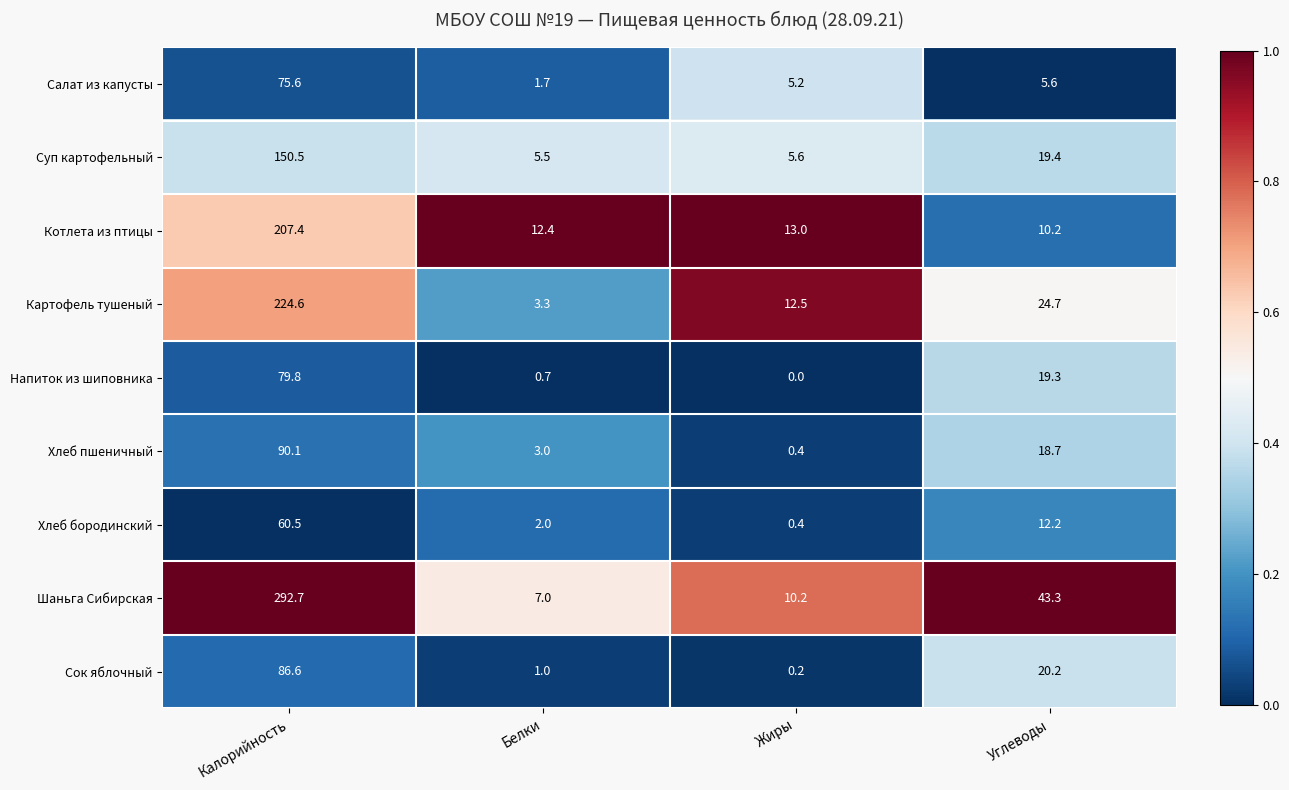

At Углеводы, list the series in order from largest to smallest.

Шаньга Сибирская, Картофель тушеный, Сок яблочный, Суп картофельный, Напиток из шиповника, Хлеб пшеничный, Хлеб бородинский, Котлета из птицы, Салат из капусты